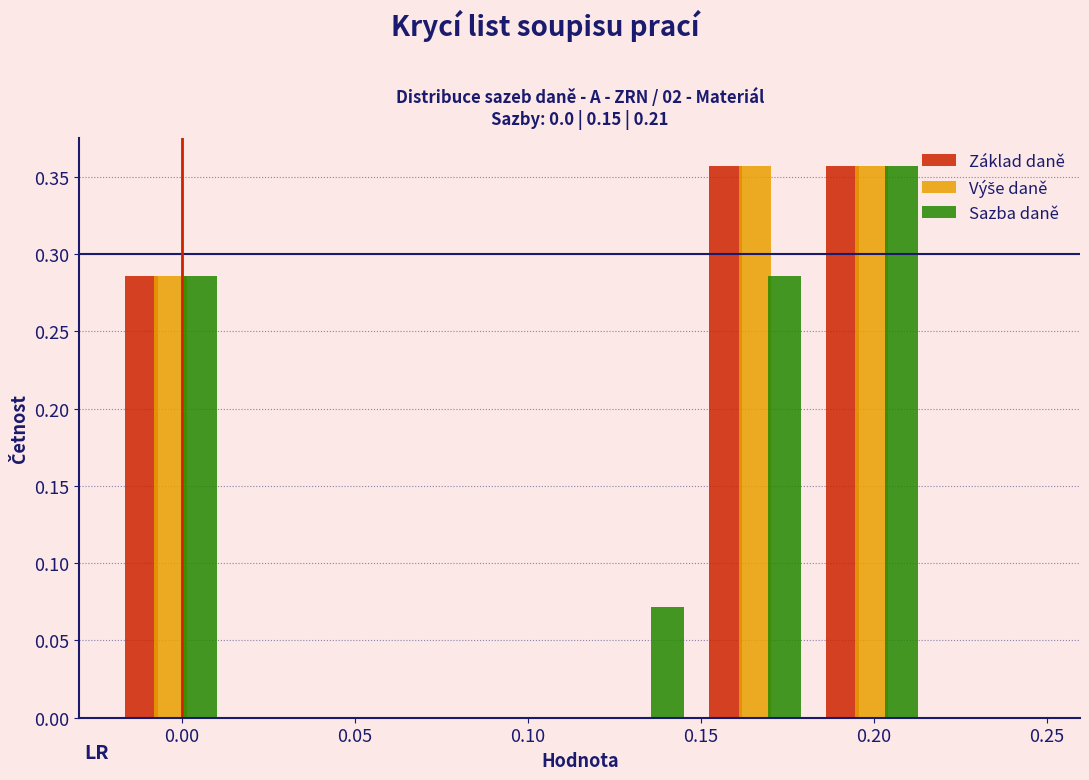

What is the height of the Sazba daně bar covering -0.020 to 0.015 on the x-axis? Neither the bar edges nor the heights are printed on the chart, so give them approximately, as read against the axes.

0.285